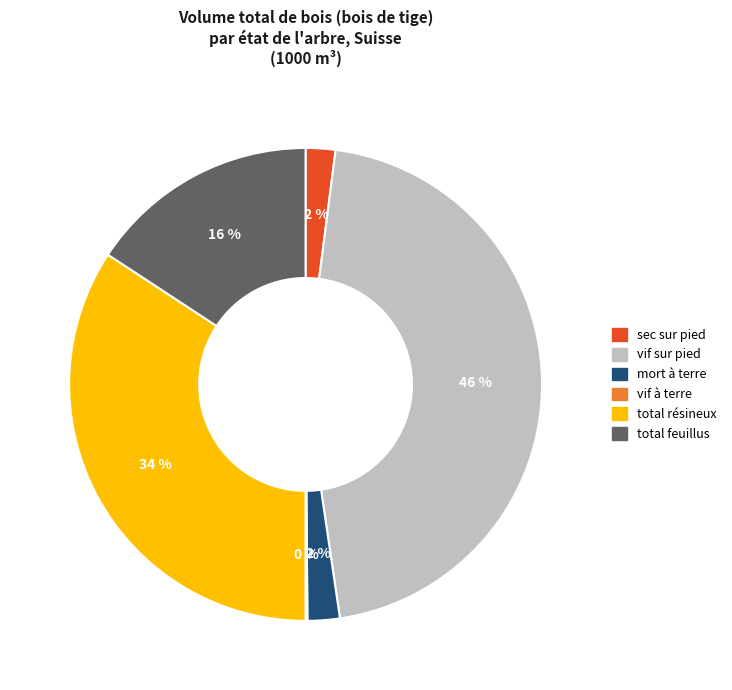

To the nearest percent, what percentage of the pie is sec sur pied?

2%